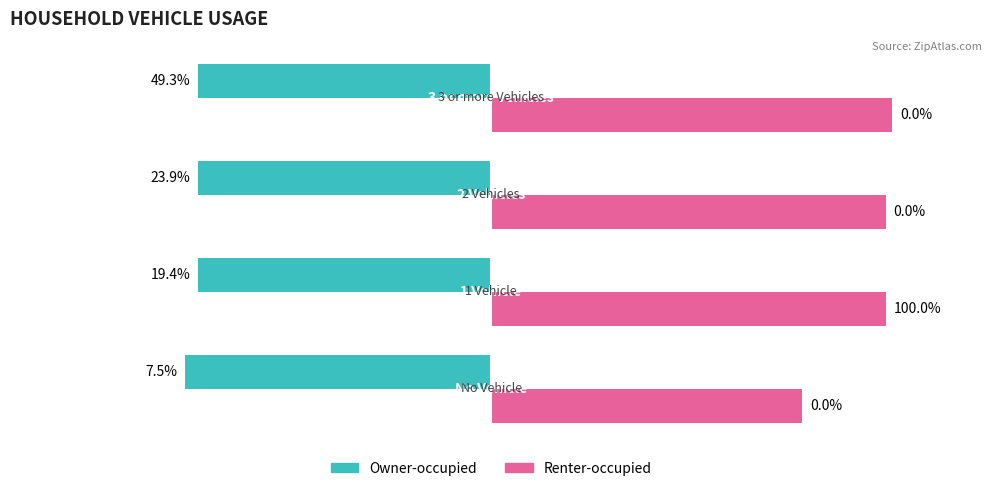

What are all the series names shown in the legend?

Owner-occupied, Renter-occupied